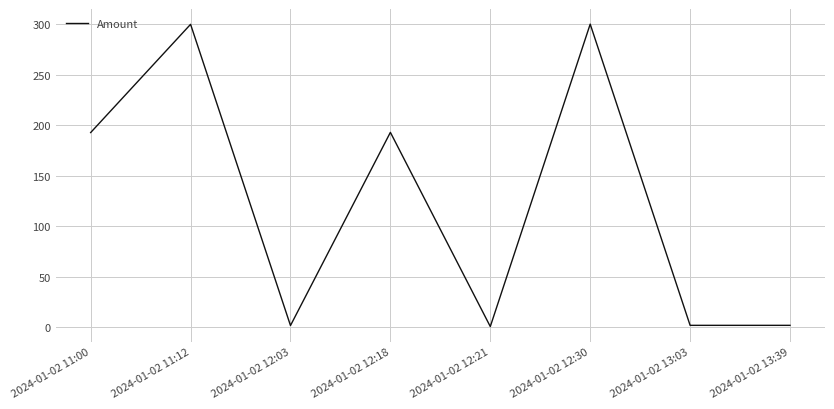

Read the value at 2024-01-02 13:39.

2.0